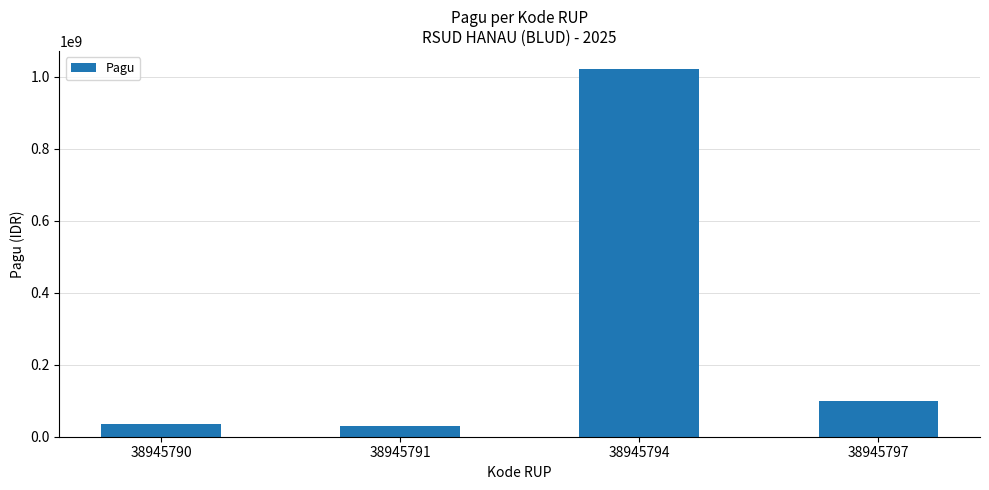

What is the average value?

296500000